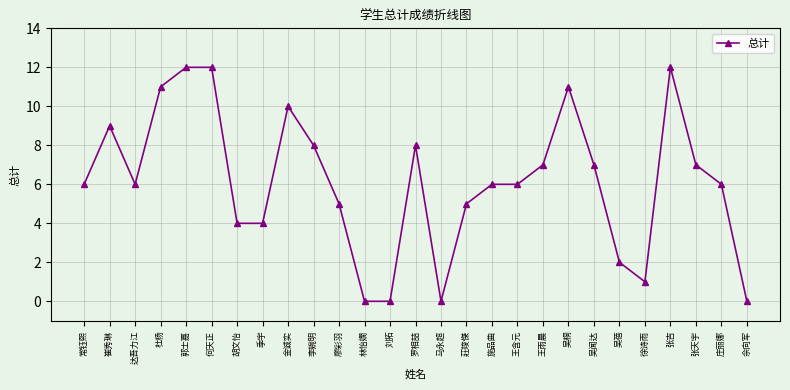

Does the chart have visible grid lines?

Yes